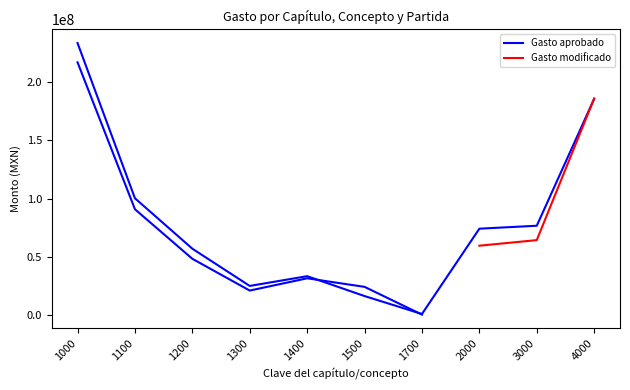

The value at 3000 is 76744783.4. True or false?

True